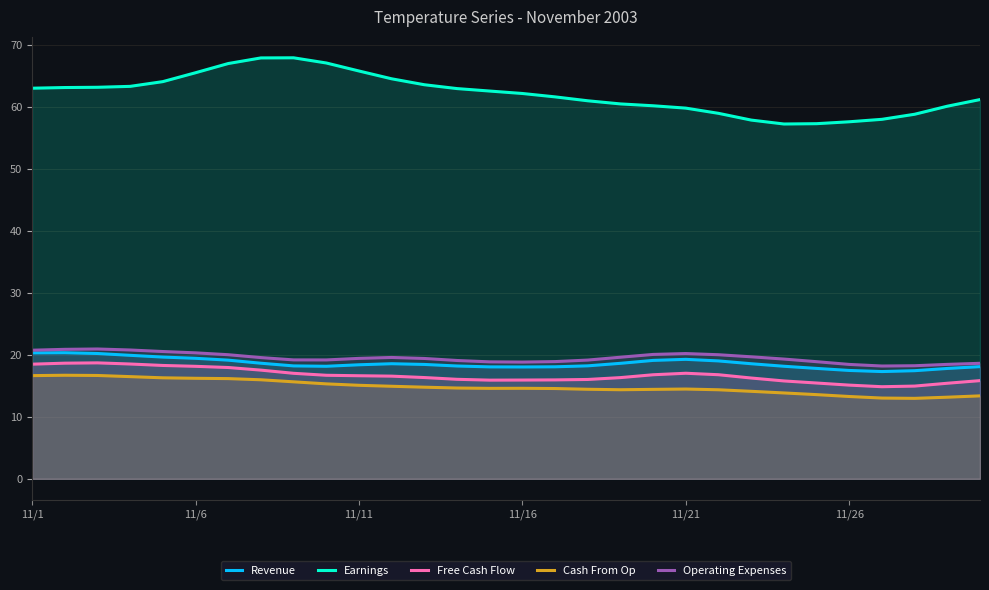

At 27, list the series in order from smallest to largest.

Cash From Op, Free Cash Flow, Revenue, Operating Expenses, Earnings